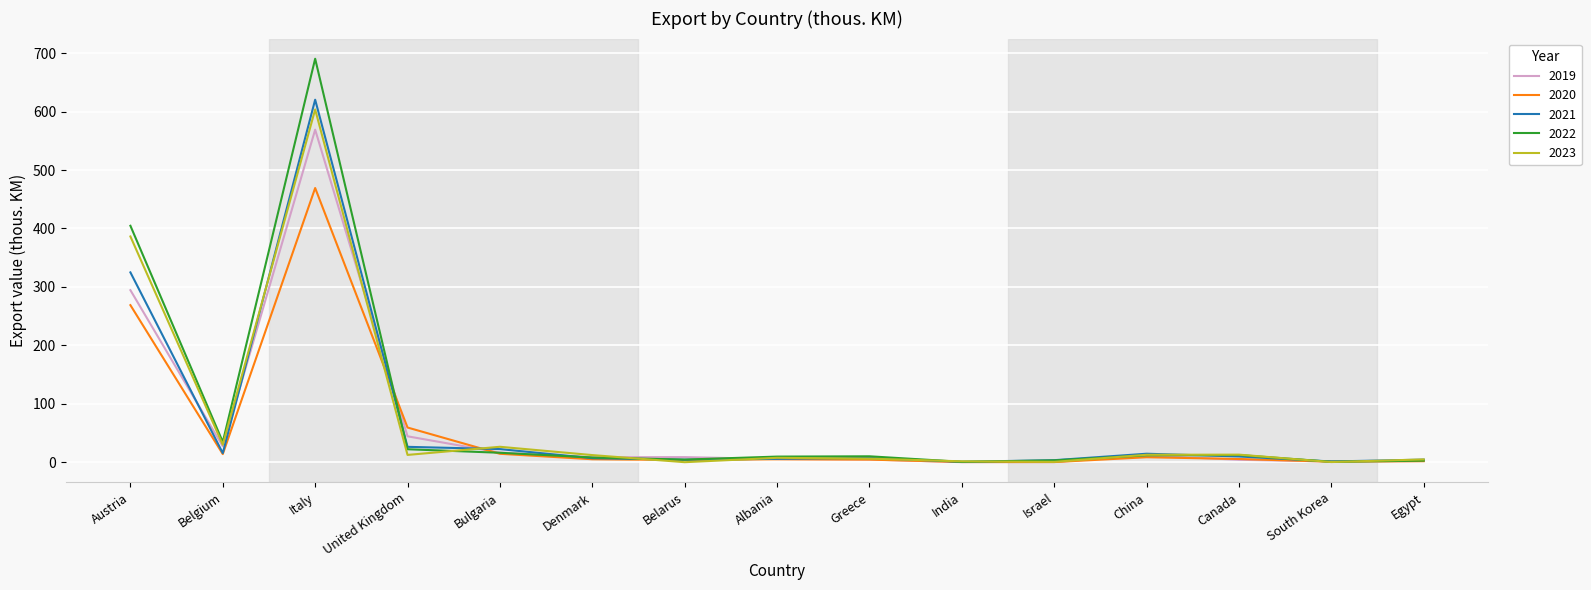

Where is the first local maximum for 2019?

Italy